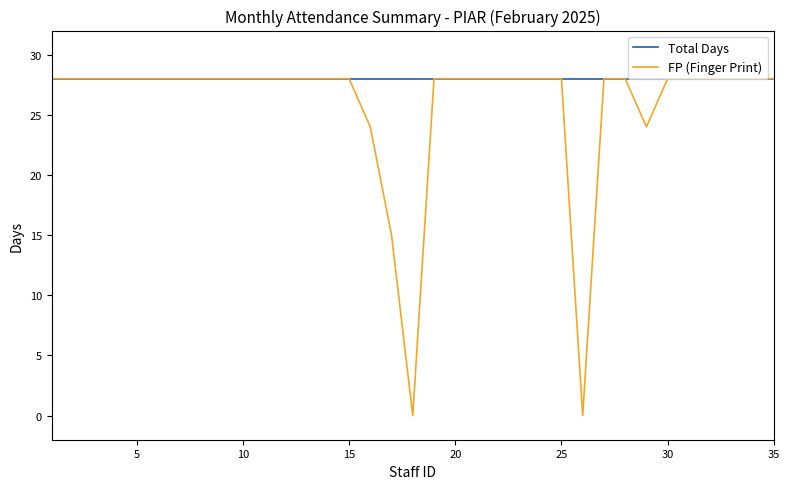

List the series in order of their overall mean, highest first.

Total Days, FP (Finger Print)